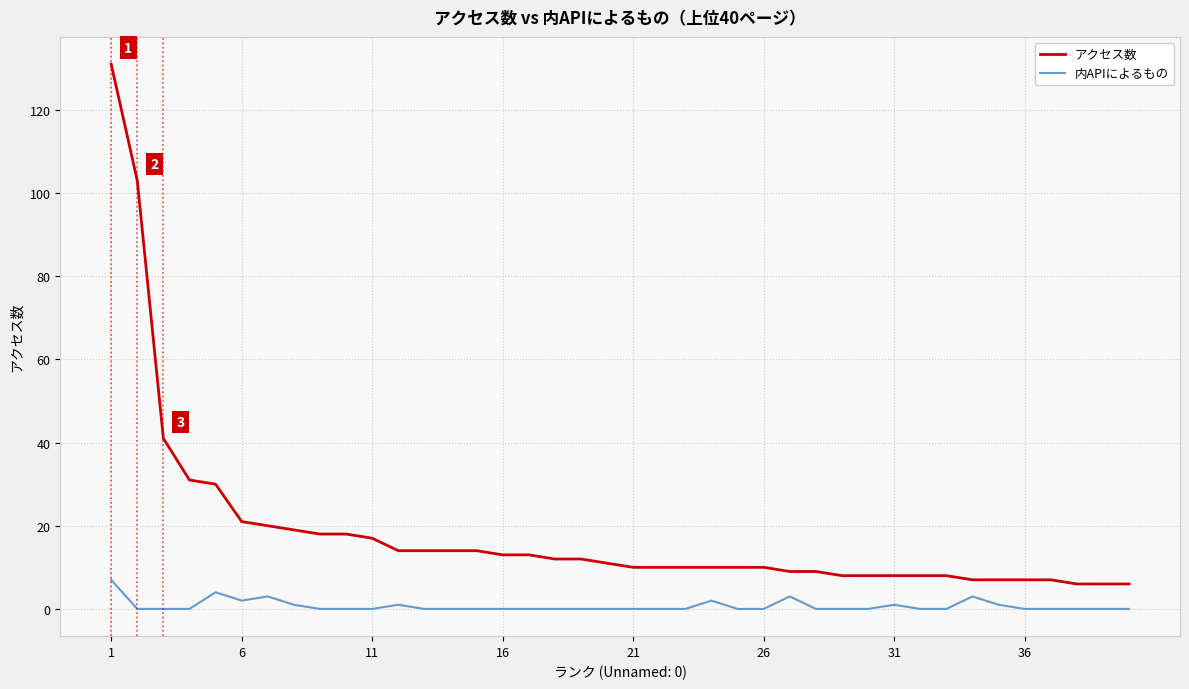

True or false: 内APIによるもの and アクセス数 intersect in this chart.

False